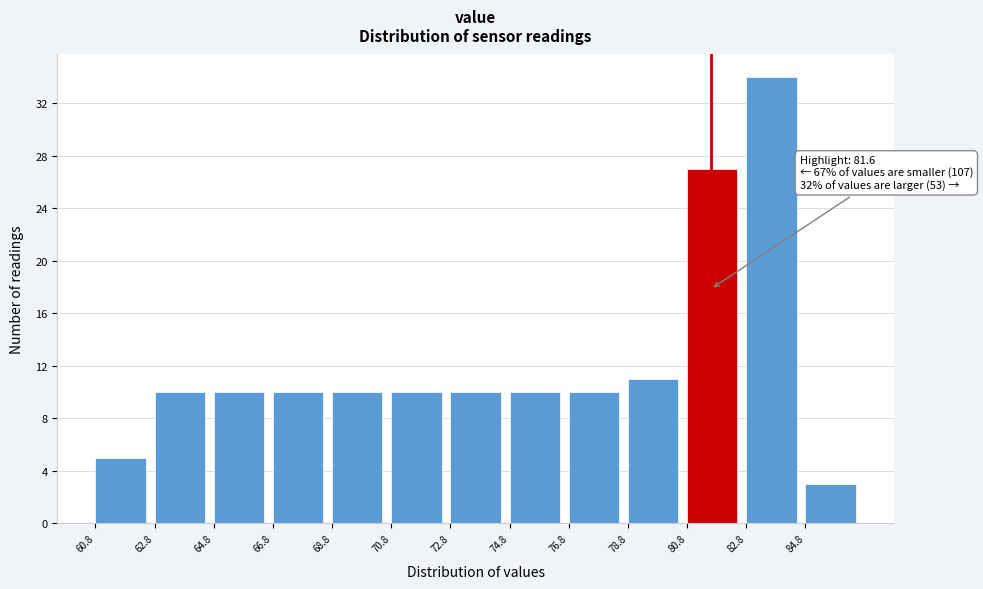

Which range on the x-axis has the tallest bar?

82.8 to 84.8